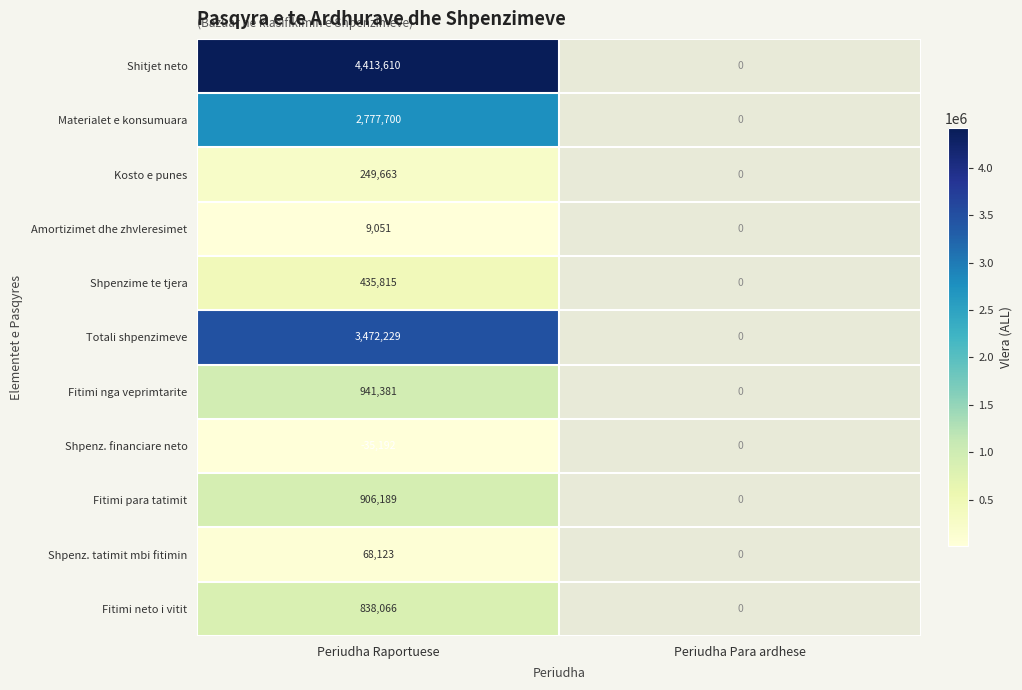

What is the difference between the highest and lowest values at Periudha Raportuese?

4448802